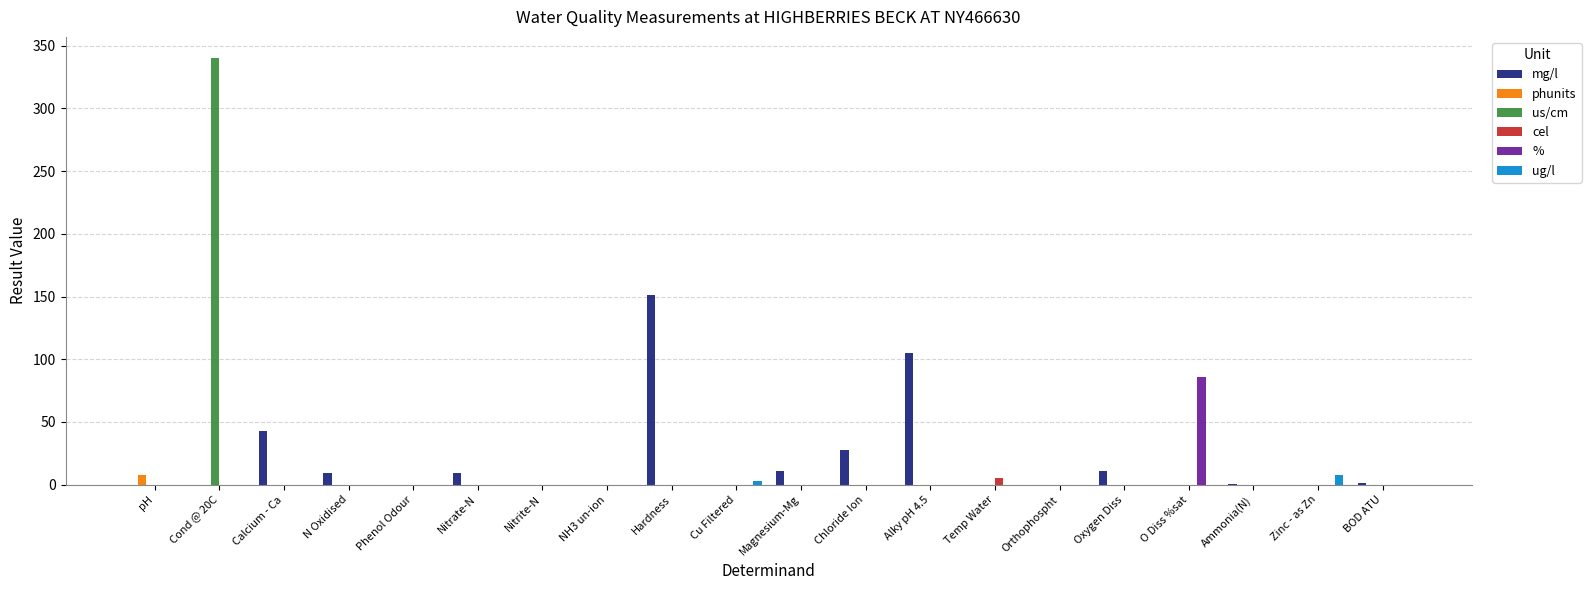

How many categories are shown in the chart?

20